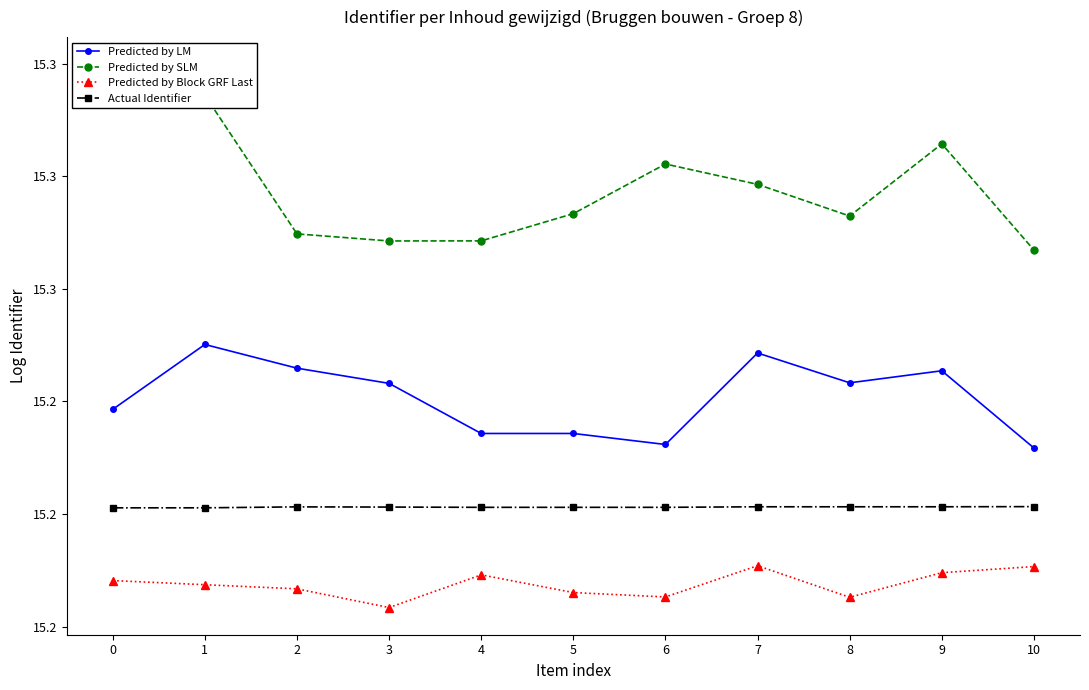

The Predicted by Block GRF Last series shows 15.2 at 1. True or false?

True